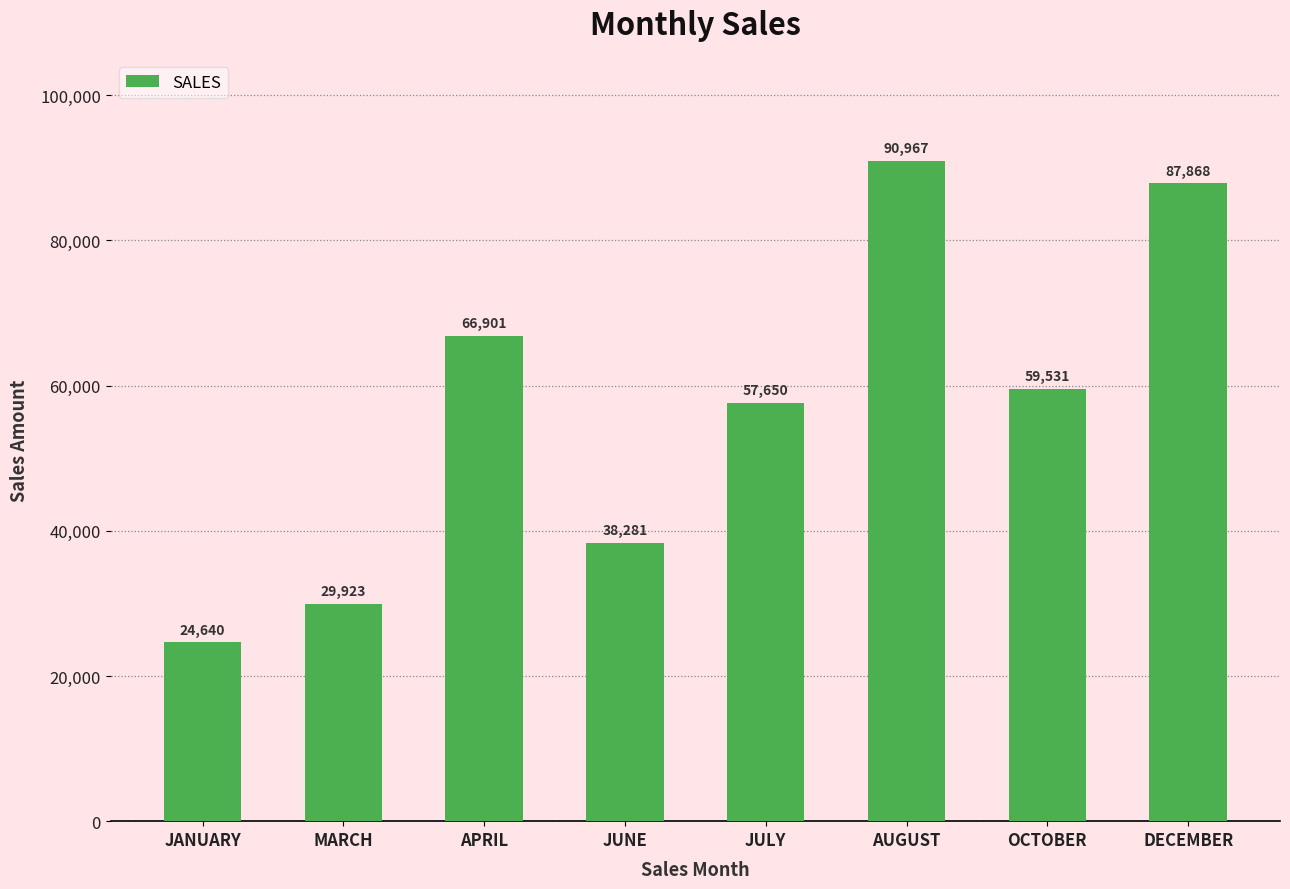

Rank the categories by value from highest to lowest.

AUGUST, DECEMBER, APRIL, OCTOBER, JULY, JUNE, MARCH, JANUARY